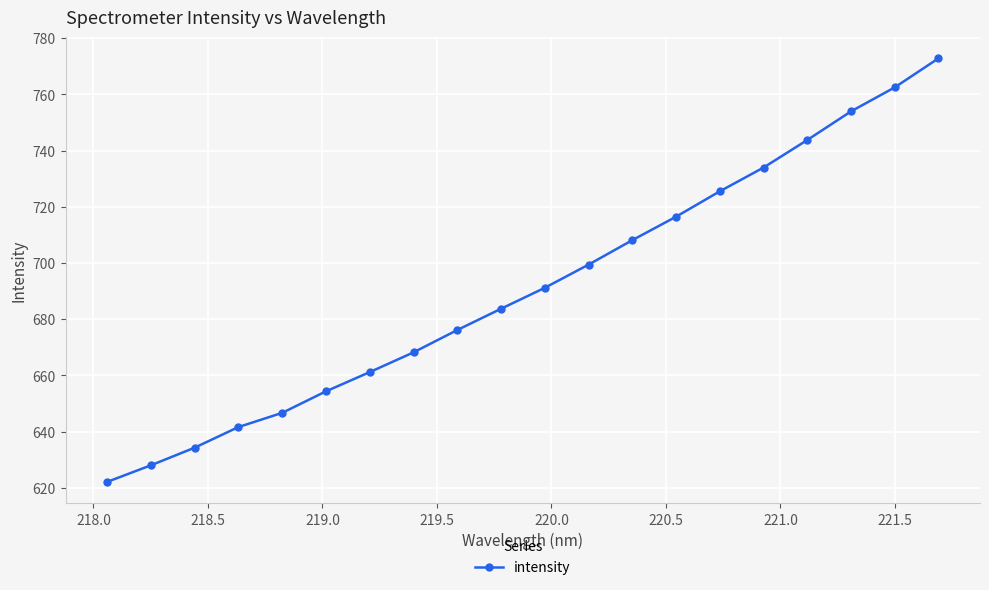

What is the average value?

691.2